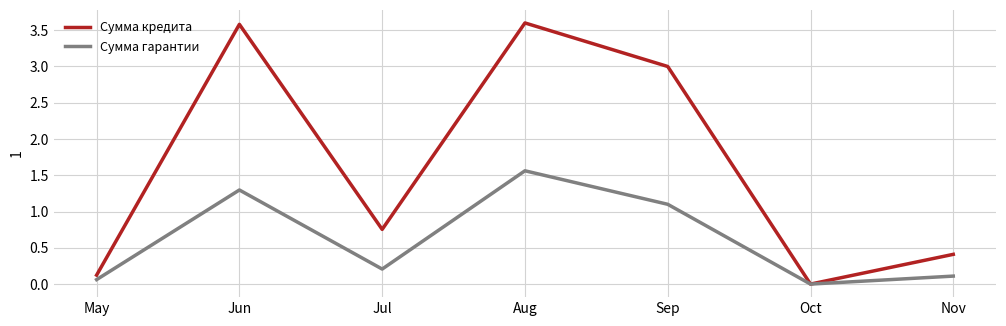

How many interior local peaks does the Сумма гарантии series have?

2